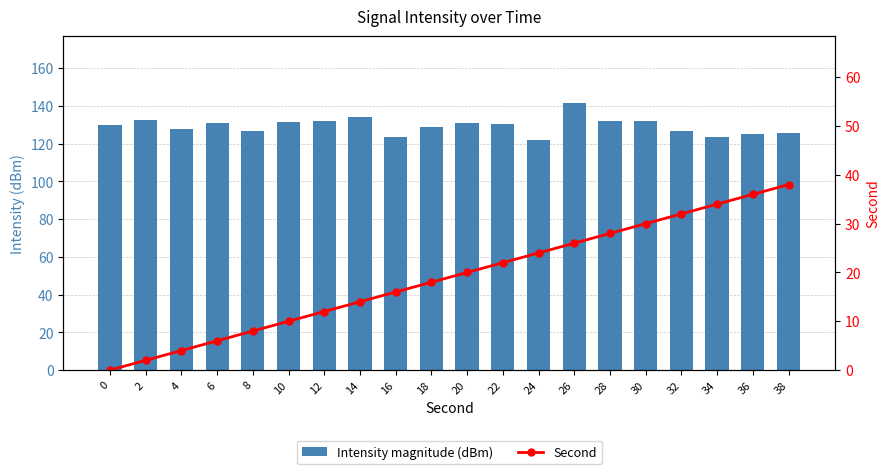

The Intensity magnitude (dBm) series shows 128.6 at 18. True or false?

True